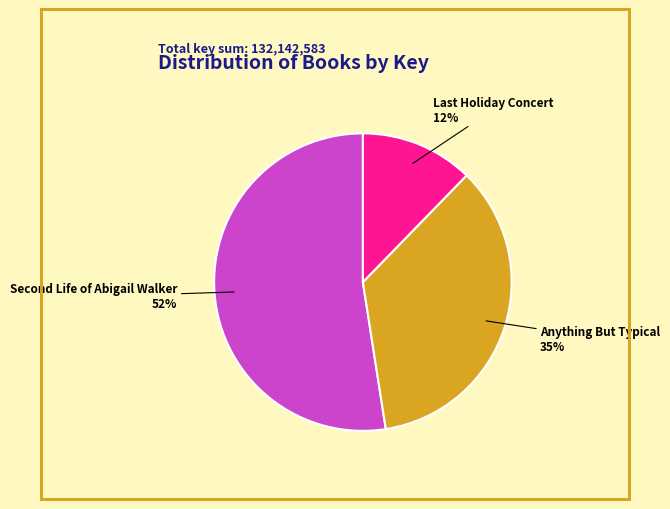

Which category has the smallest portion of the pie?

Last Holiday Concert